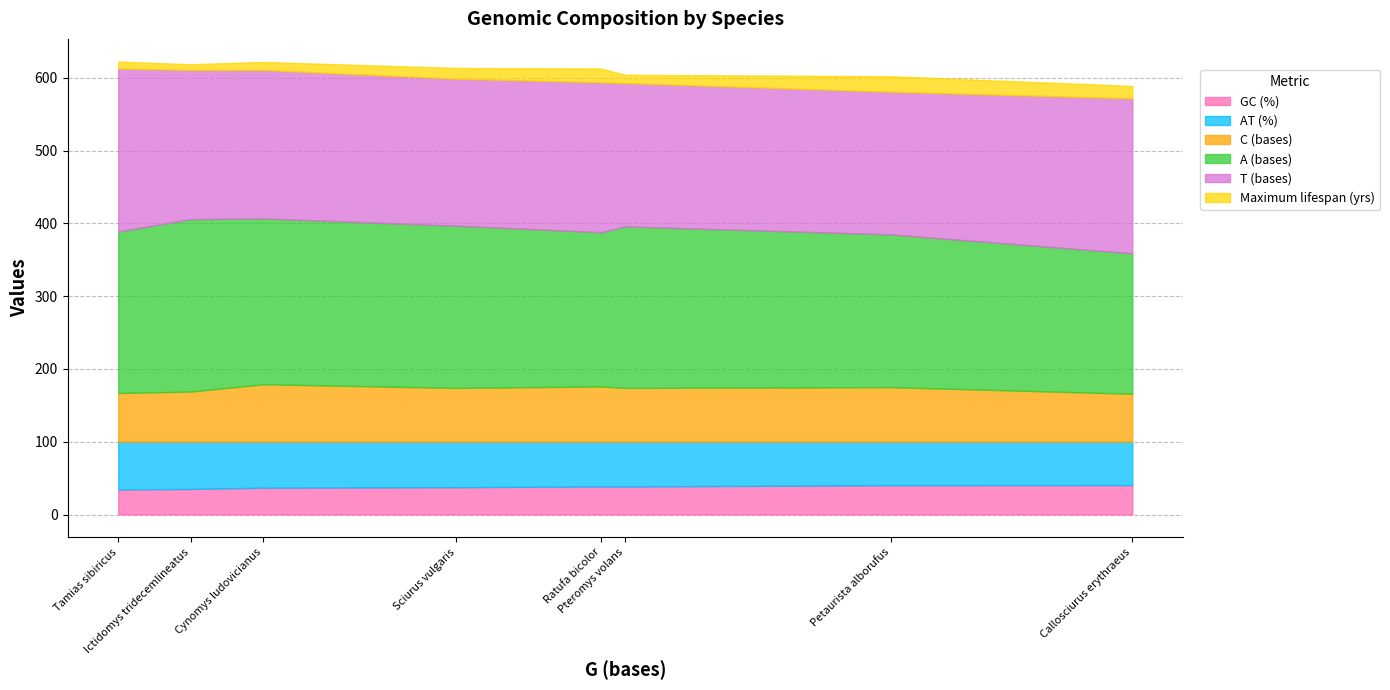

Is it true that Maximum lifespan (yrs) equals 19.0 at Ratufa bicolor?

True